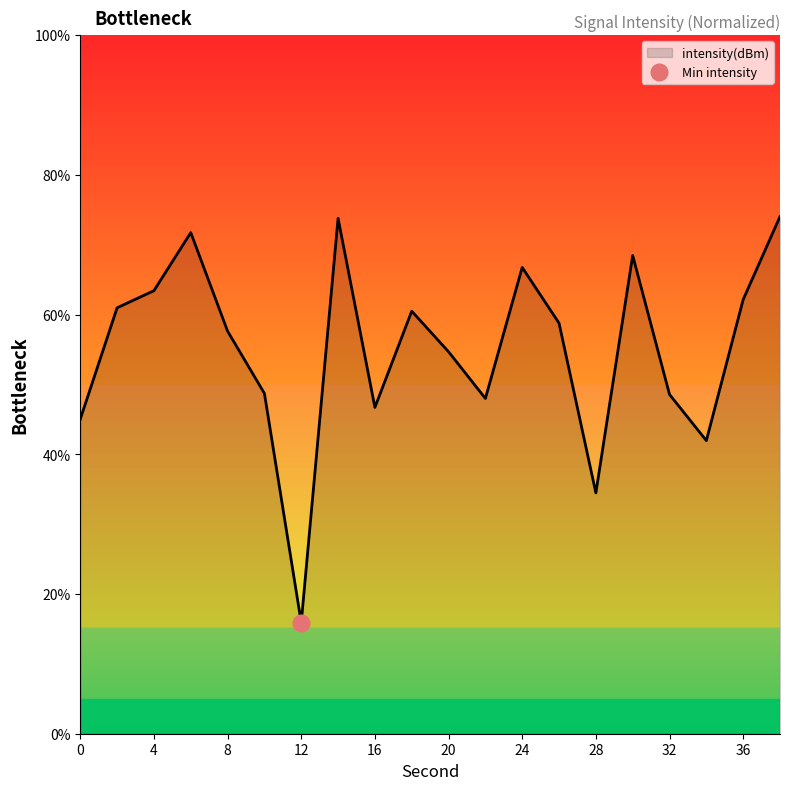

What is the change in value from 28 to 36?

+27.7